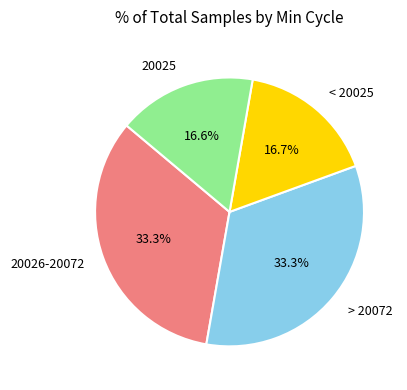

What is the ratio of the value at 20026-20072 to the value at 20025?

2.0